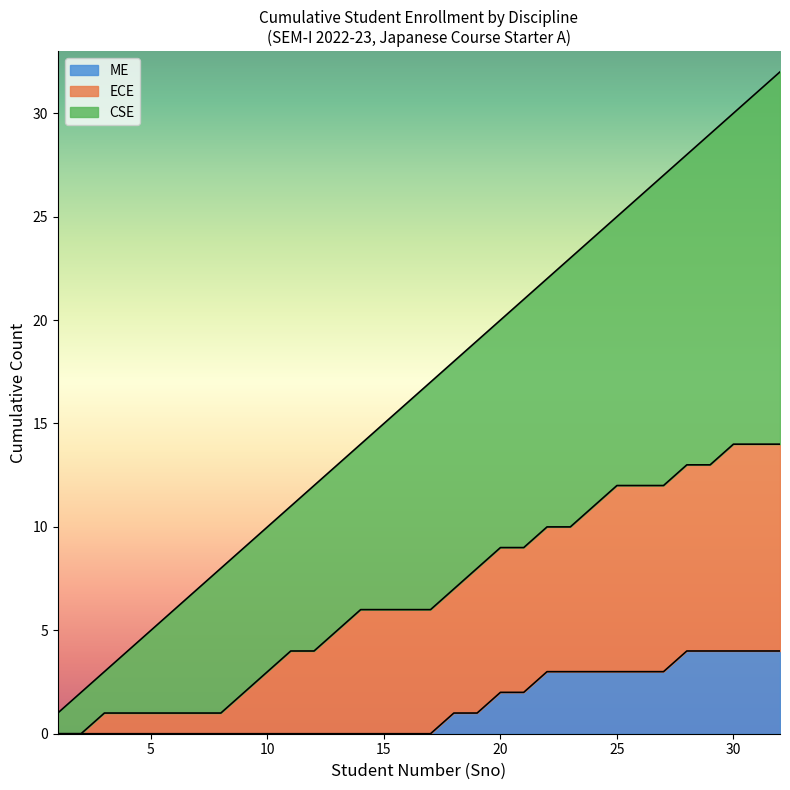

Which series has the widest spread of values?

CSE